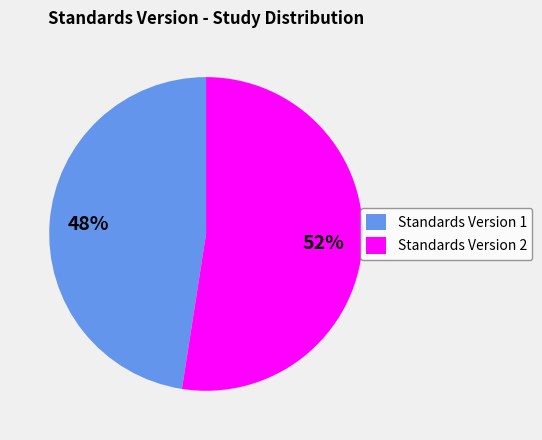

Rank the categories by value from highest to lowest.

Standards Version 2, Standards Version 1